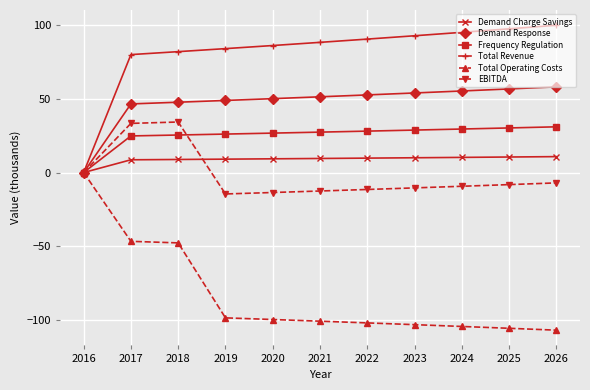

What is the value of the Frequency Regulation point at the 5th from the left?

26.8